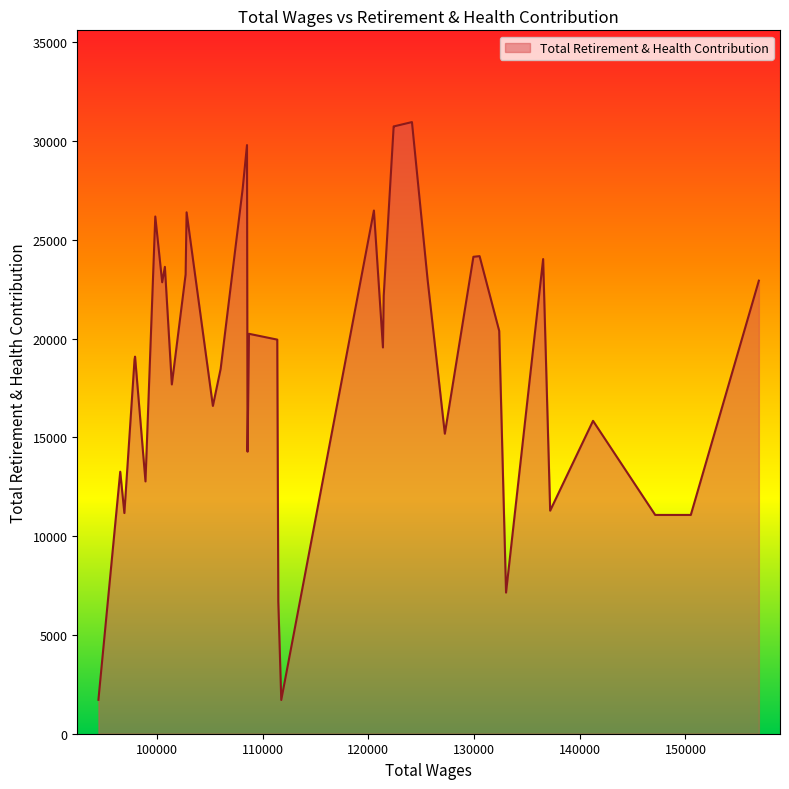

What is the greatest value displayed?

30961